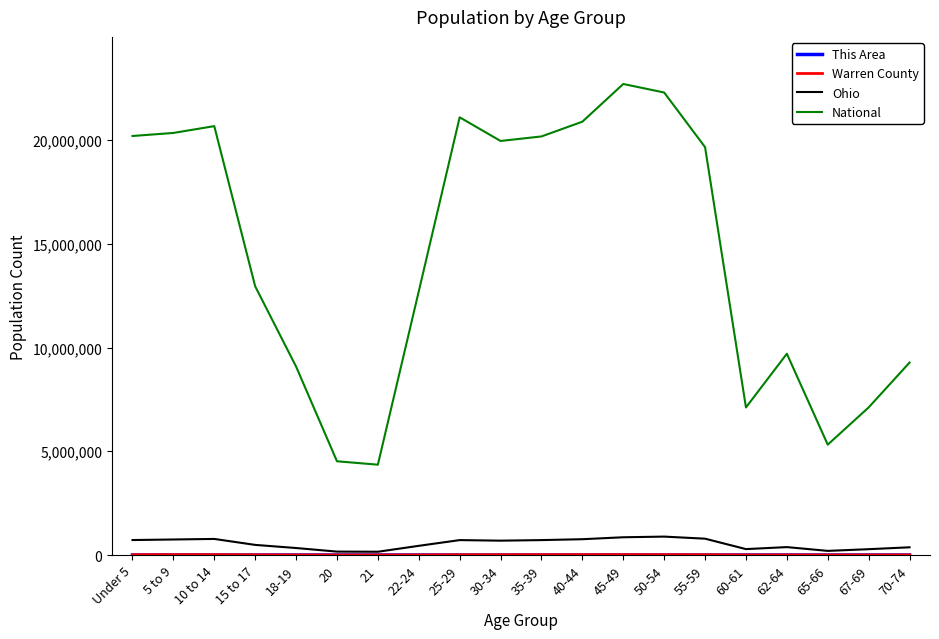

What is the maximum value shown in the chart?

22708591